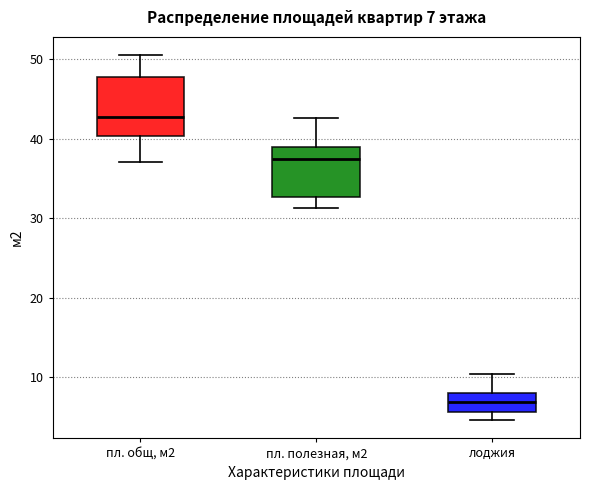

Which box is the tallest, from its lower edge to its upper edge?

пл. общ, м2